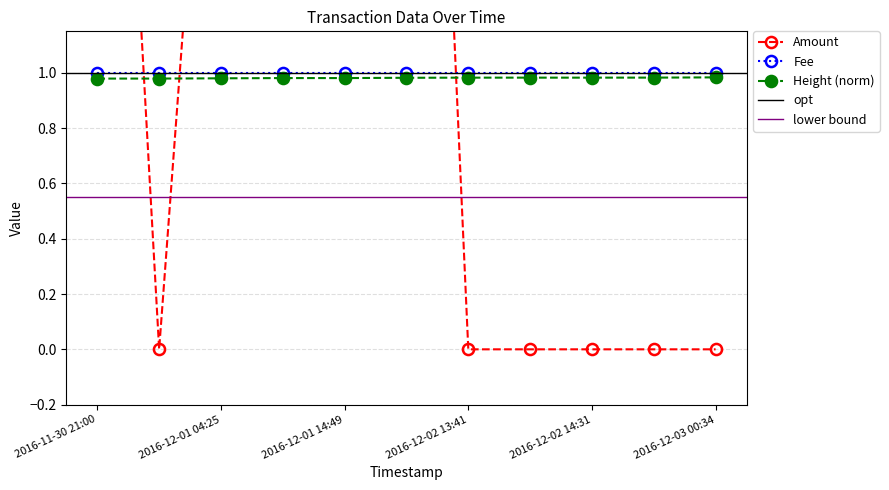

Does the chart display data point markers on the line(s)?

Yes